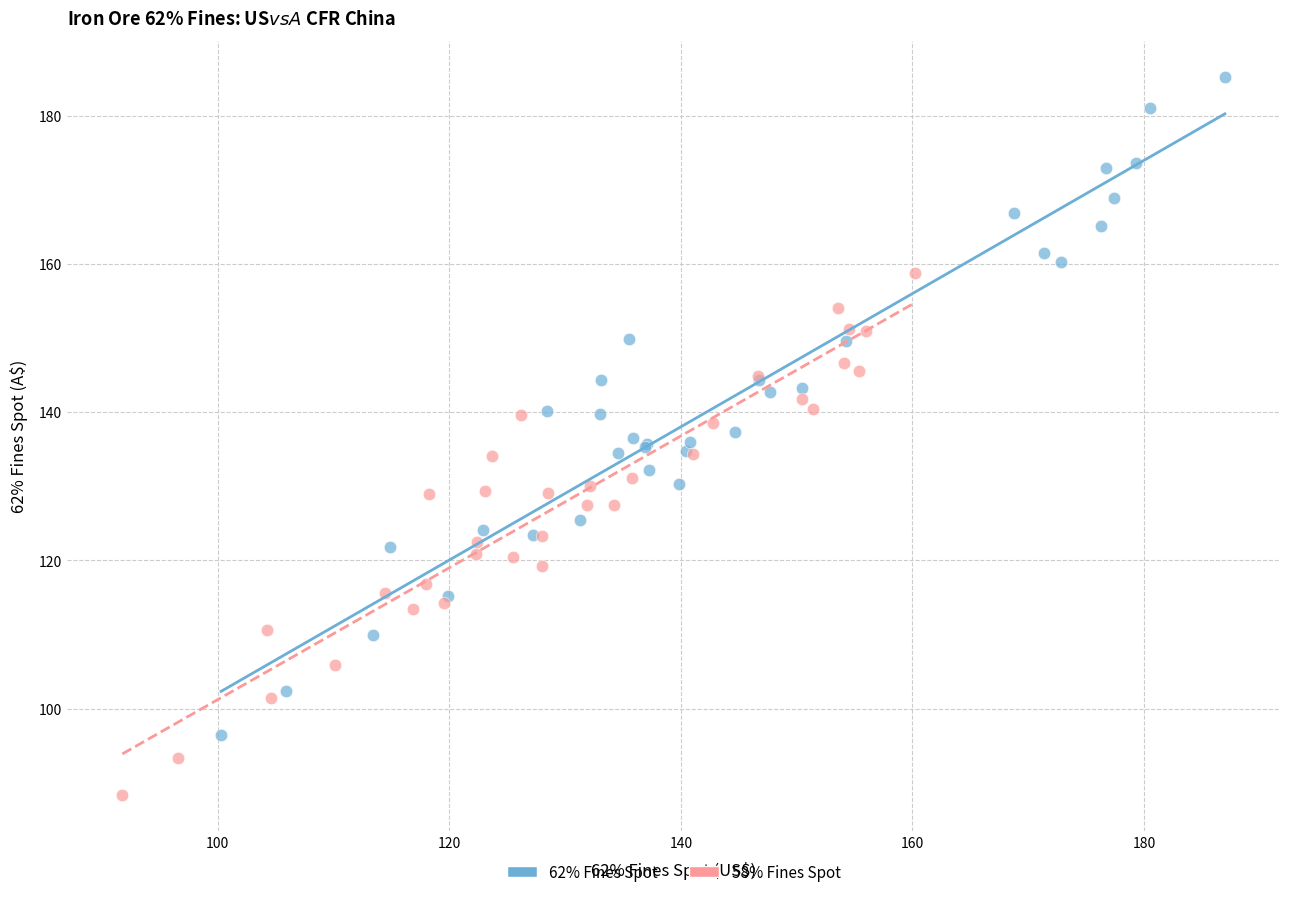

Which series has the widest spread of Y values?

62% Fines Spot